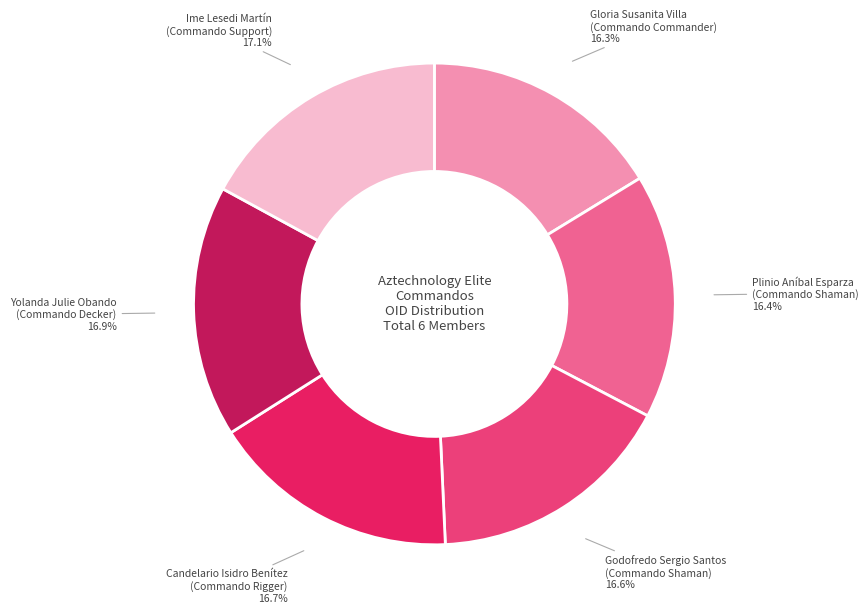

What is the ratio of the value at Candelario Isidro Benítez (Commando Rigger) to the value at Godofredo Sergio Santos (Commando Shaman)?

1.0